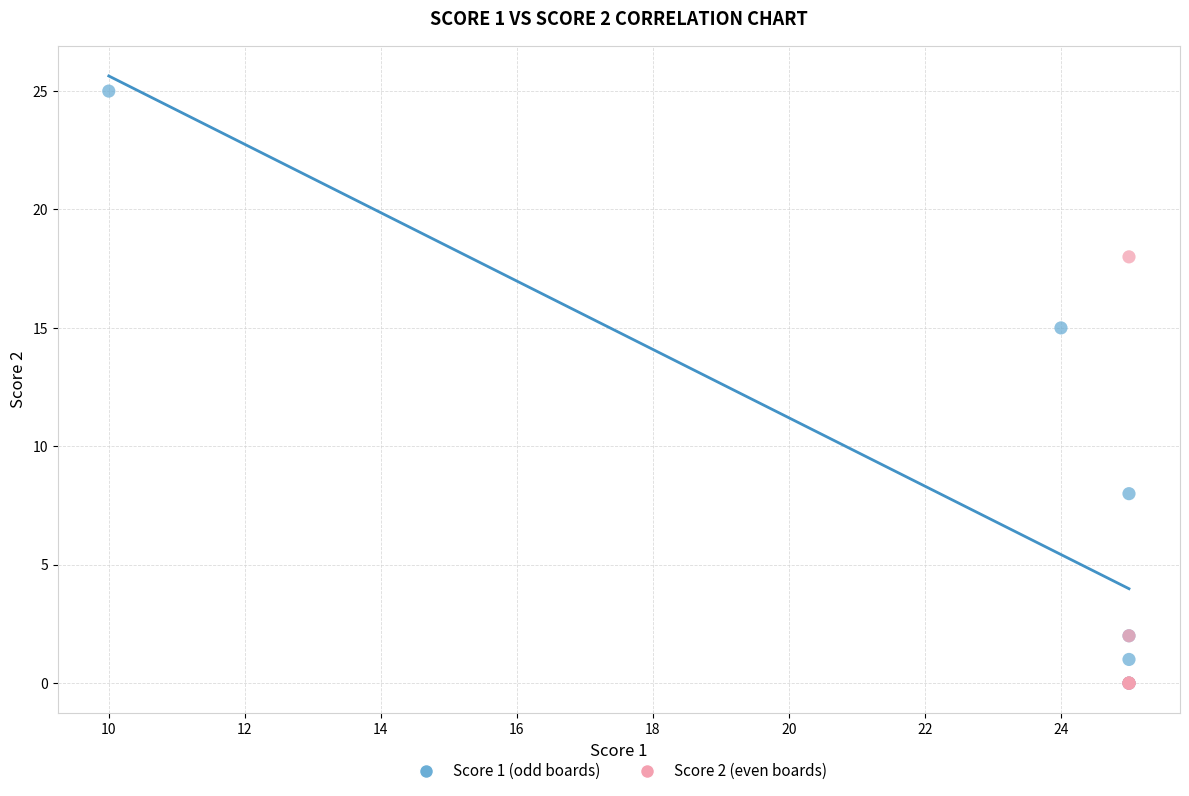

Which series has the largest Y range (max minus min)?

Score 1 (odd boards)